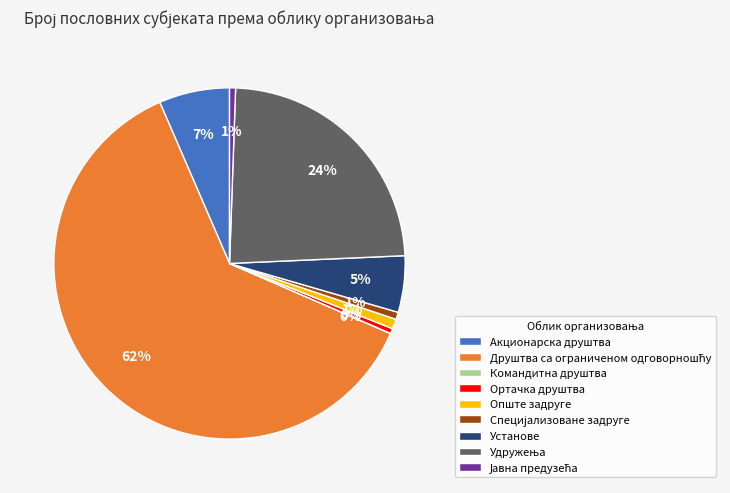

To the nearest percent, what is the average slice percentage?

11%